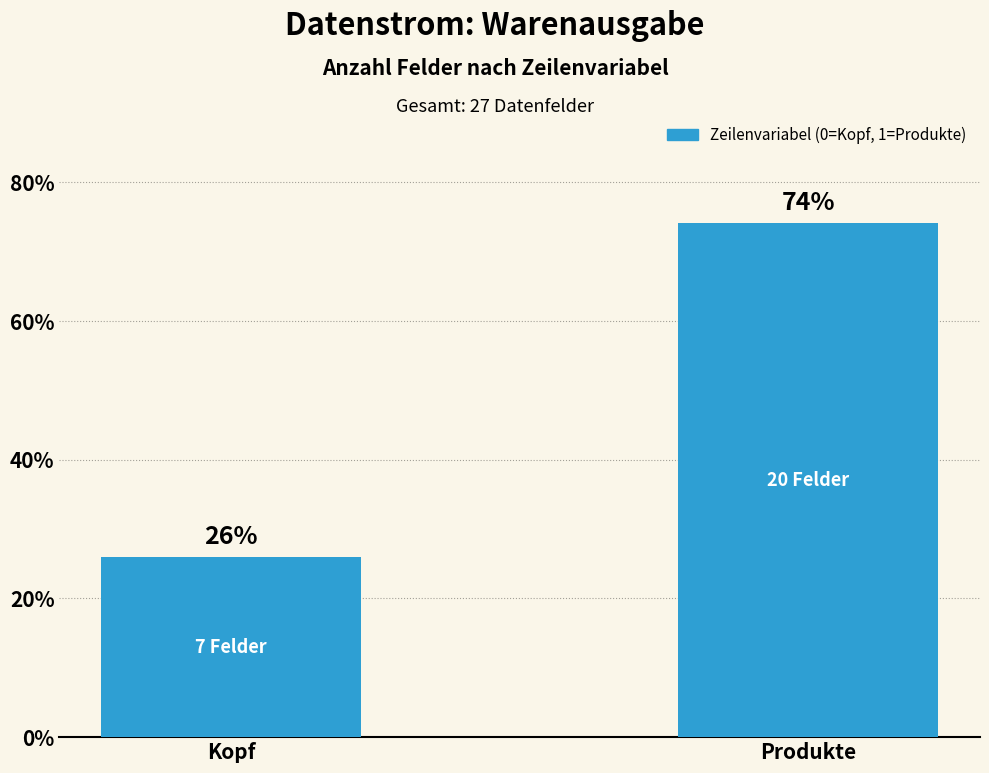

Rank the categories by value from lowest to highest.

Kopf, Produkte